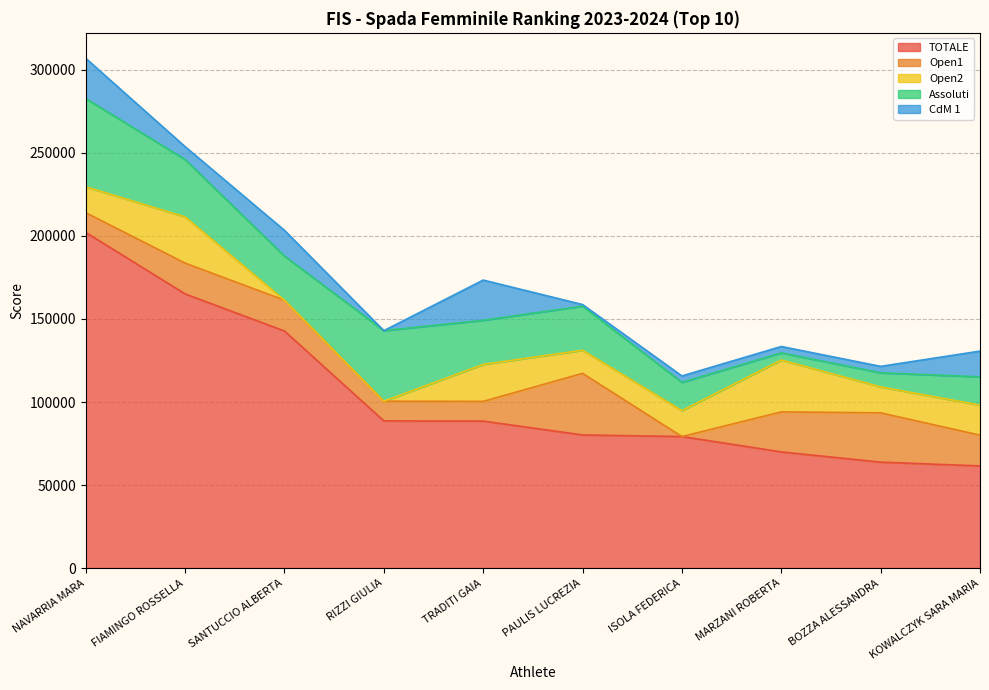

What is the label of the 6th point from the right?

TRADITI GAIA